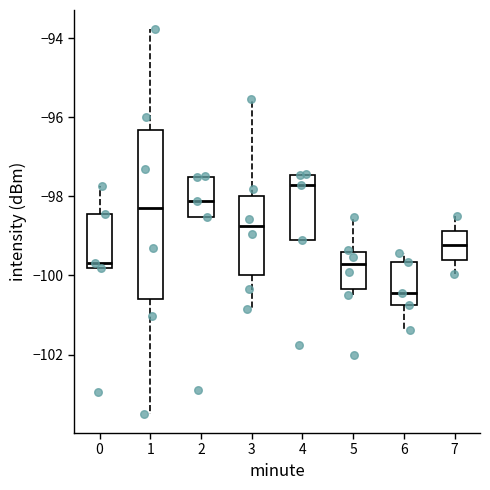

Reading left to right, read every box against the y-axis: the position of its median line, the range the box covers, and the ends of its whiskers. The values are not printed on the chart, so give them approximately, as read against the axis.

0: median -99.6, box -99.8 to -98.4, whiskers -99.8 to -97.8
1: median -98.4, box -100.6 to -96.4, whiskers -103.4 to -93.8
2: median -98.2, box -98.6 to -97.6, whiskers -98.6 to -97.4
3: median -98.8, box -100.0 to -98.0, whiskers -100.8 to -95.6
4: median -97.8, box -99.2 to -97.4, whiskers -99.2 to -97.4
5: median -99.8, box -100.4 to -99.4, whiskers -100.4 (just below the box's lower edge) to -98.6
6: median -100.4, box -100.8 to -99.6, whiskers -101.4 to -99.4
7: median -99.2, box -99.6 to -98.8, whiskers -100.0 to -98.4